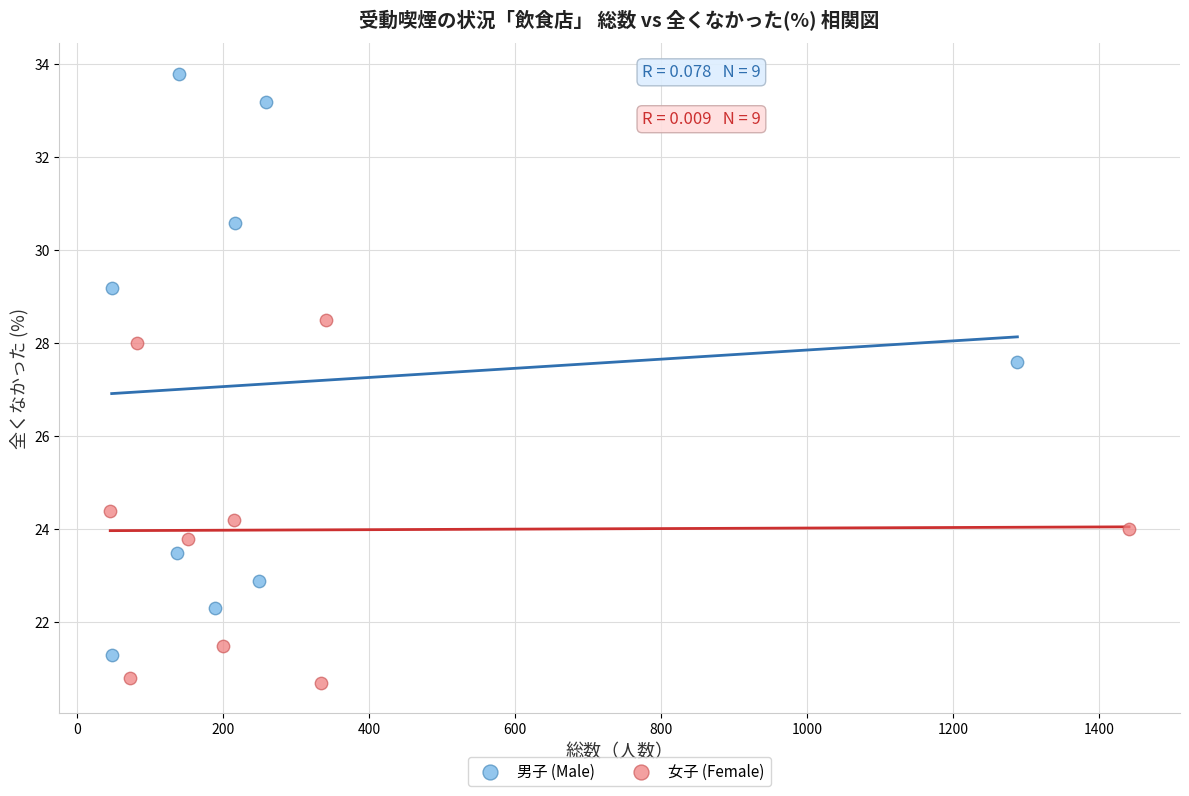

Which series contains the highest Y value?

男子 (Male)